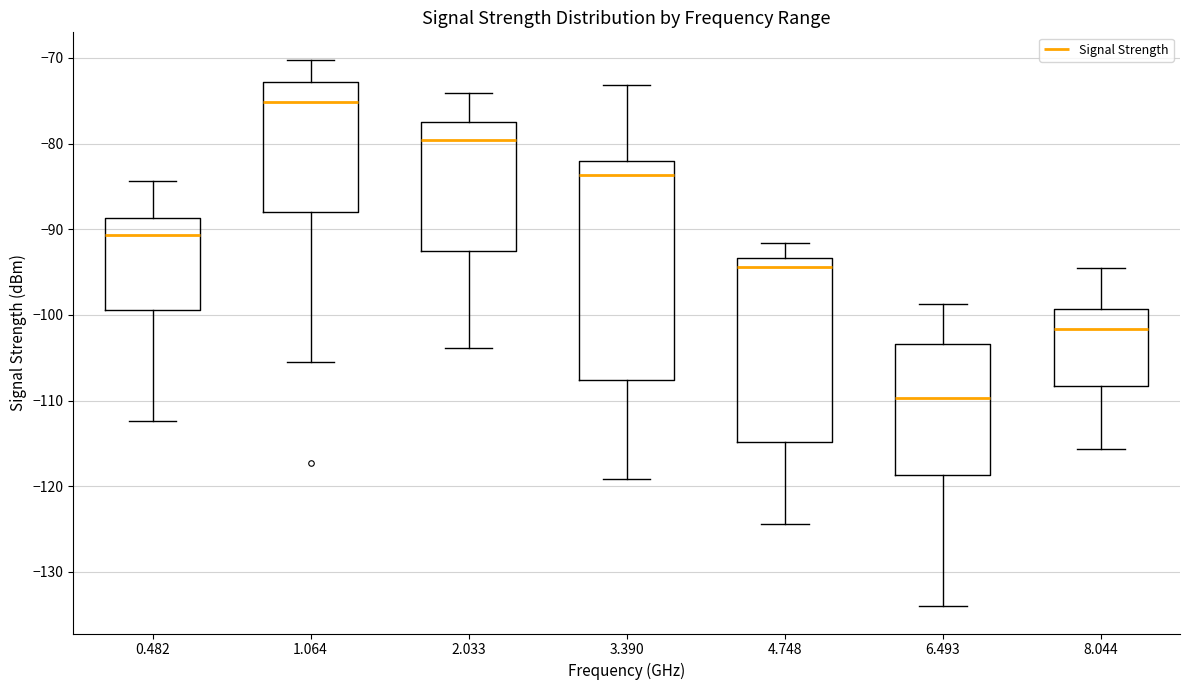

Reading left to right, transcribe this box plot: for each box, give where its median line is, the range the box spans, and where its two whiskers end, as read against the y-axis. The values are not printed on the chart, so give them approximately, as read against the axis.

0.482: median -91, box -99 to -89, whiskers -112 to -84
1.064: median -75, box -88 to -73, whiskers -105 to -70
2.033: median -80, box -93 to -77, whiskers -104 to -74
3.390: median -84, box -108 to -82, whiskers -119 to -73
4.748: median -94, box -115 to -93, whiskers -124 to -92
6.493: median -110, box -119 to -103, whiskers -134 to -99
8.044: median -102, box -108 to -99, whiskers -116 to -94